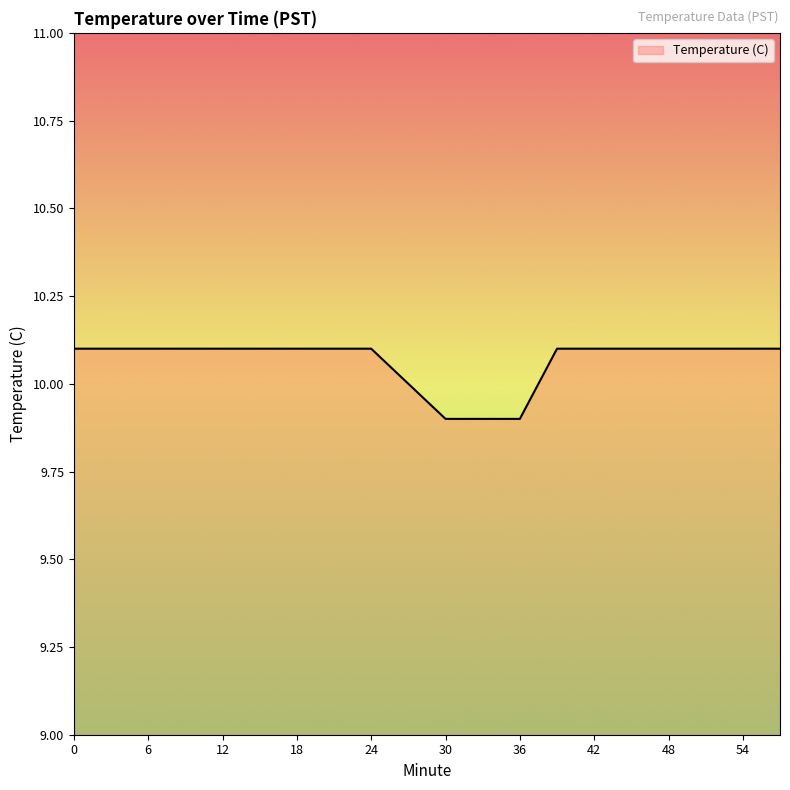

What is the maximum value shown in the chart?

10.1